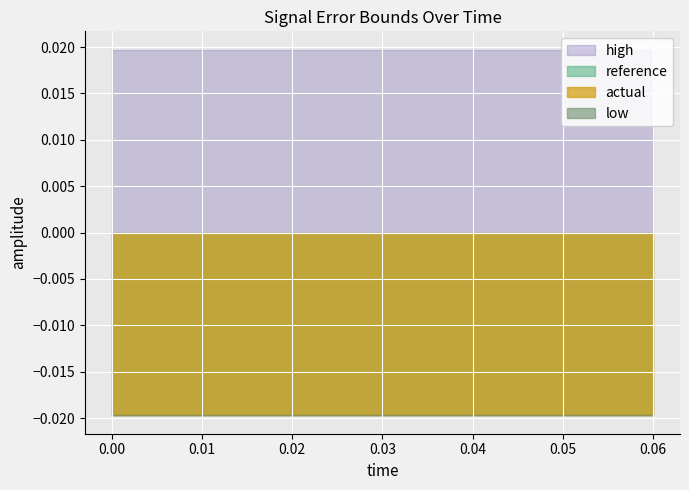

At which category does reference reach its first local peak?

0.006